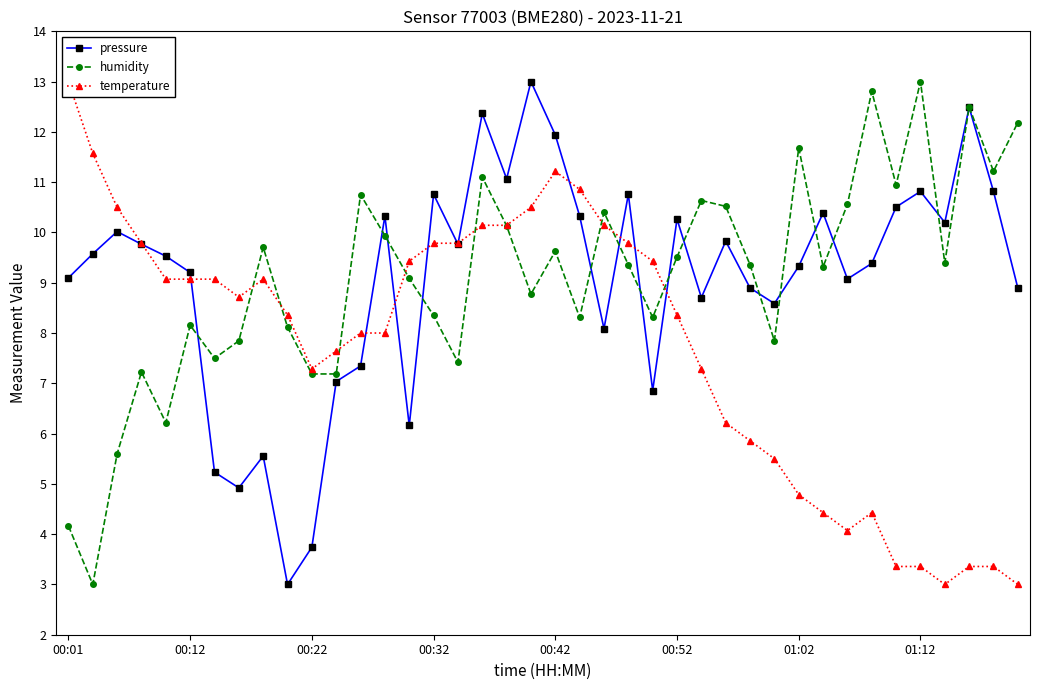

Which series has the largest total across all categories?

humidity